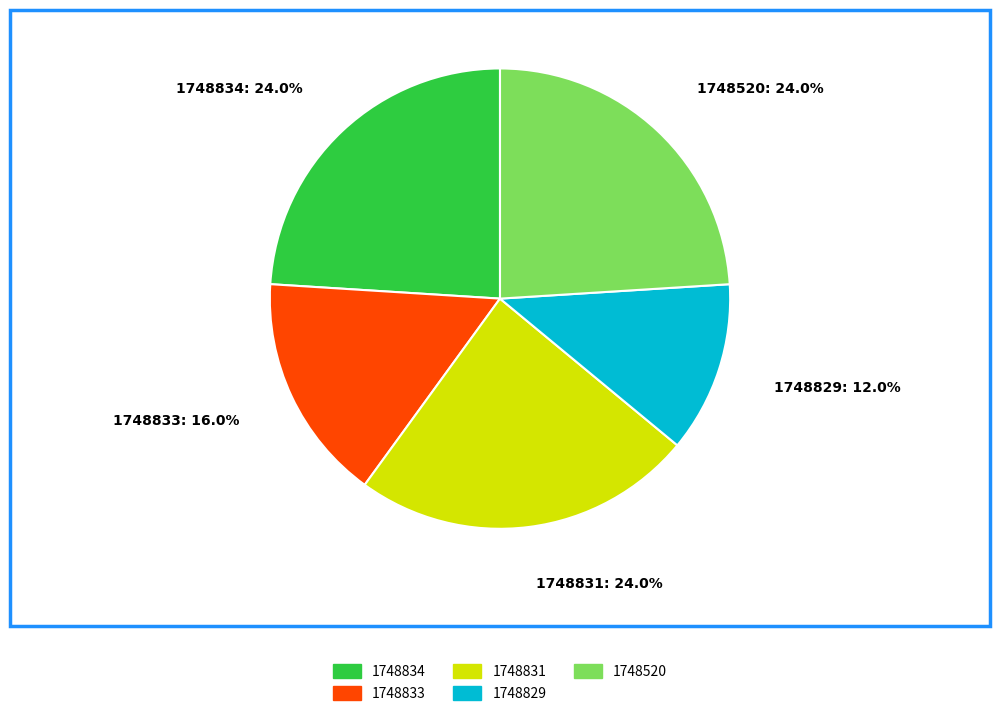

Approximately how many times larger is the value at 1748834: 24.0% compared to 1748831: 24.0%?

1.0